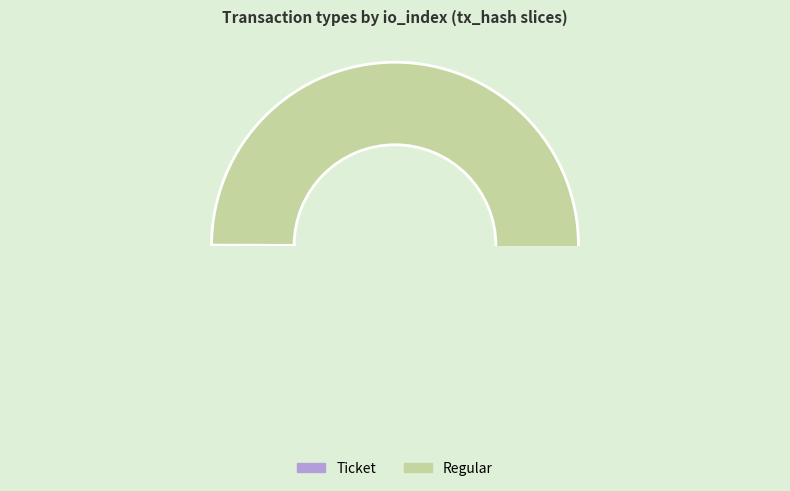

What percentage is the Regular slice, to the nearest percent?

100%